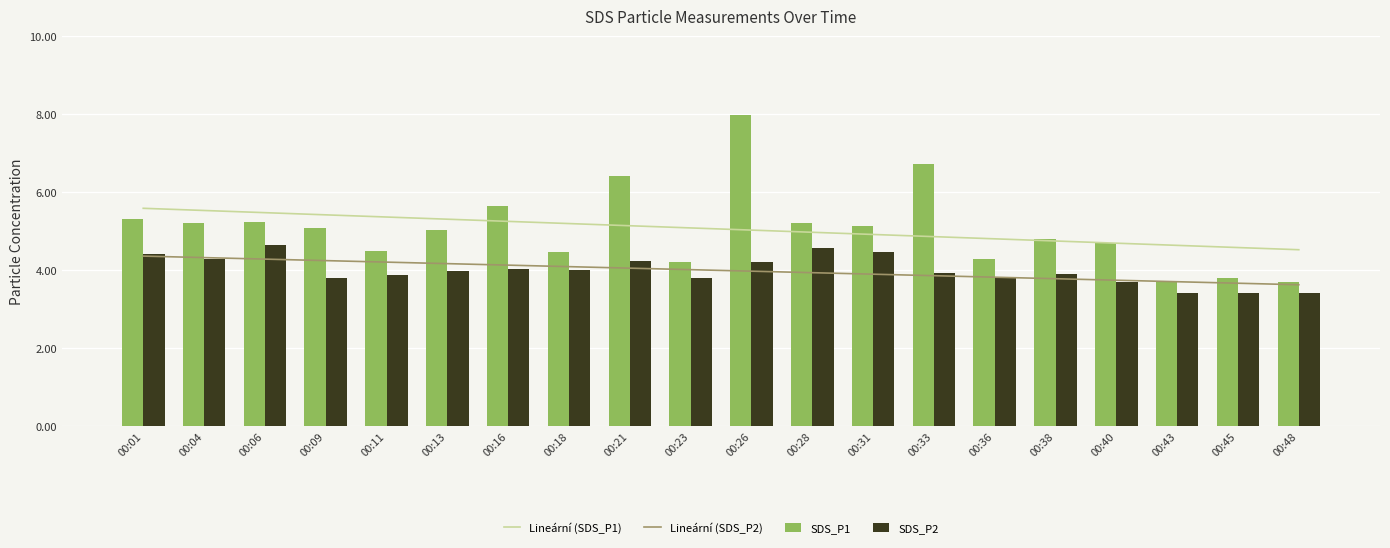

How many groups of bars are there?

20